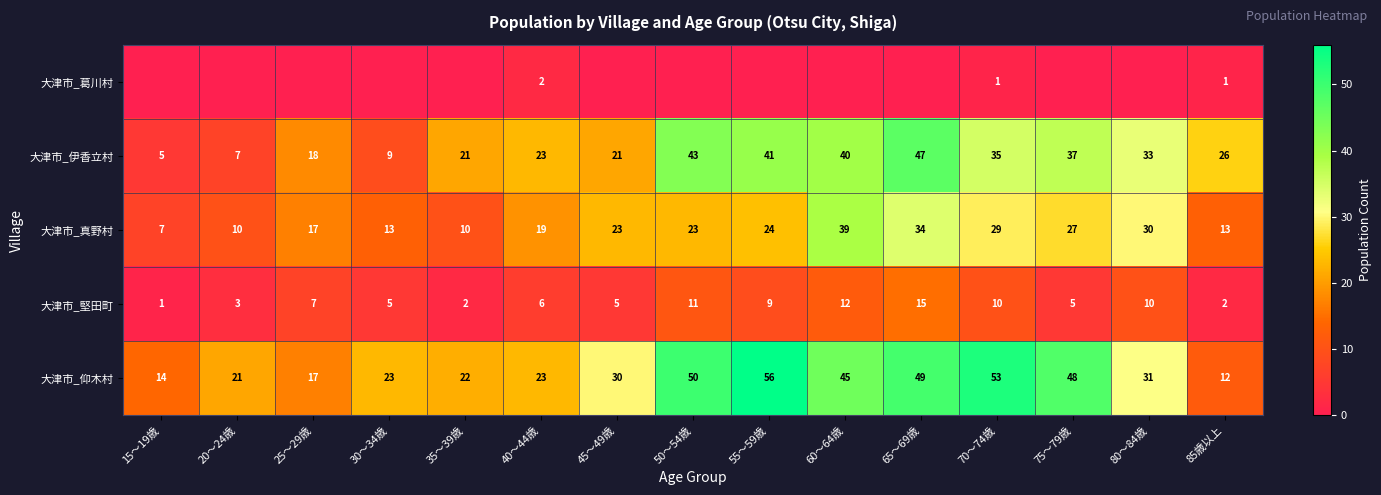

At which label is 大津市_堅田町 closest to 8?

25～29歳